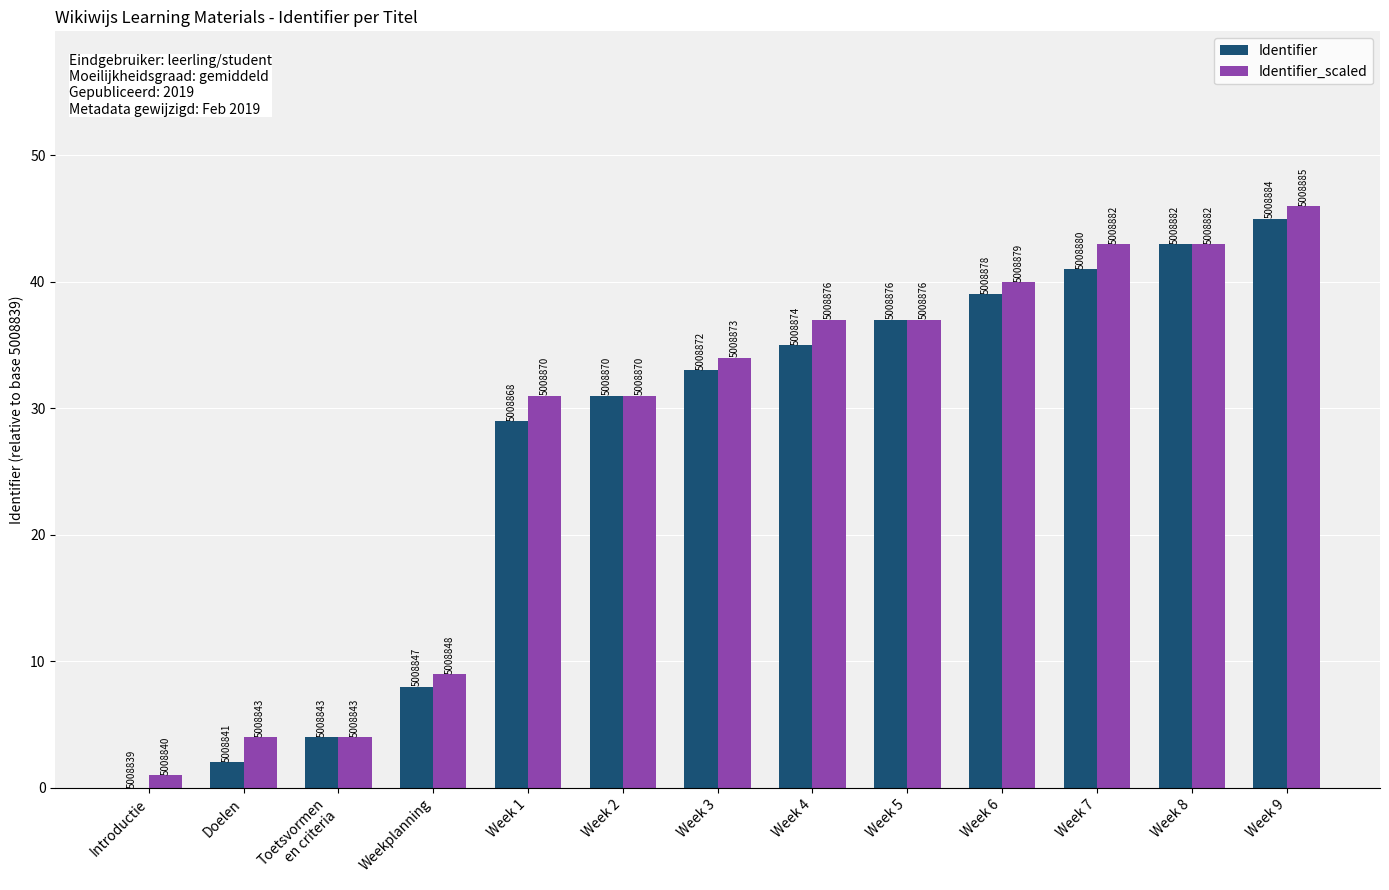

What is the total value across all series at Week 3?

67